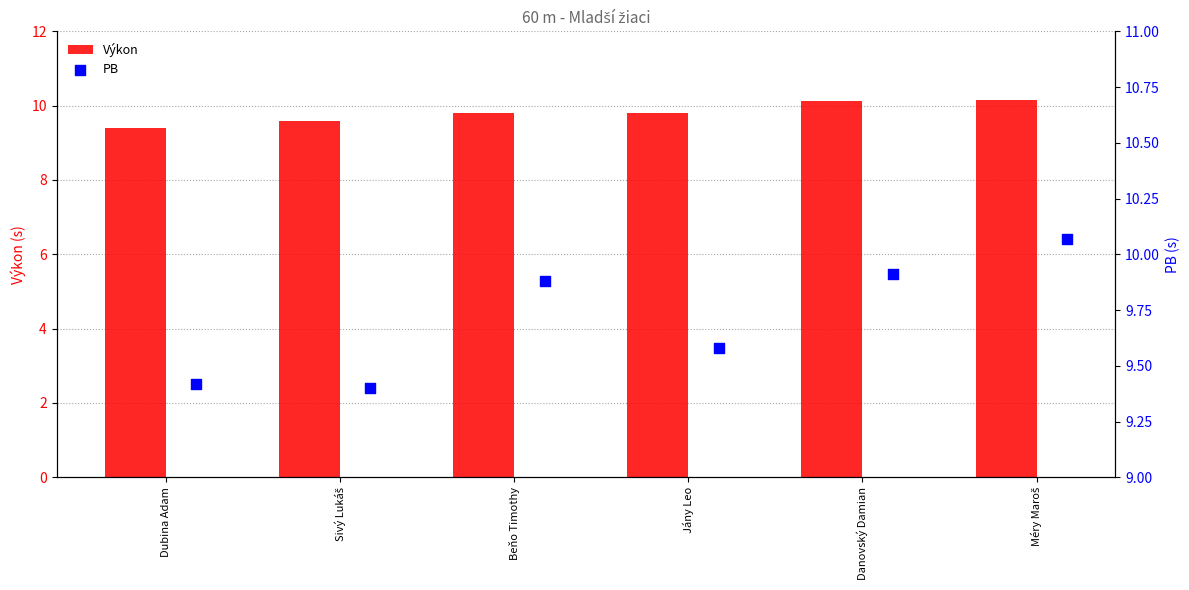

Read the Výkon value at Jány Leo.

9.8